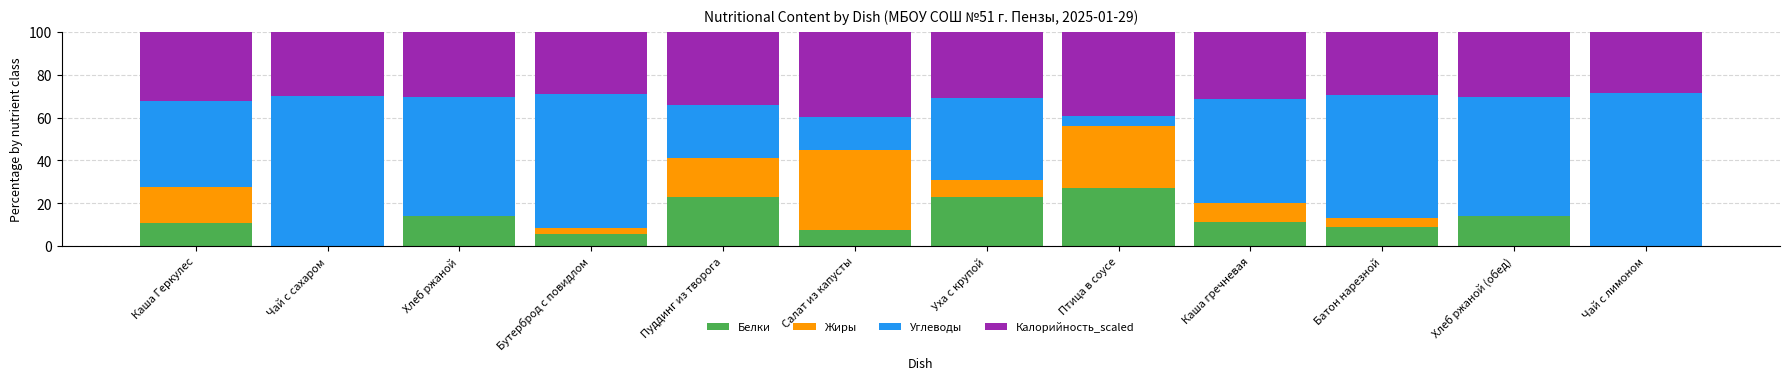

What is the sum of all Белки values?

144.7